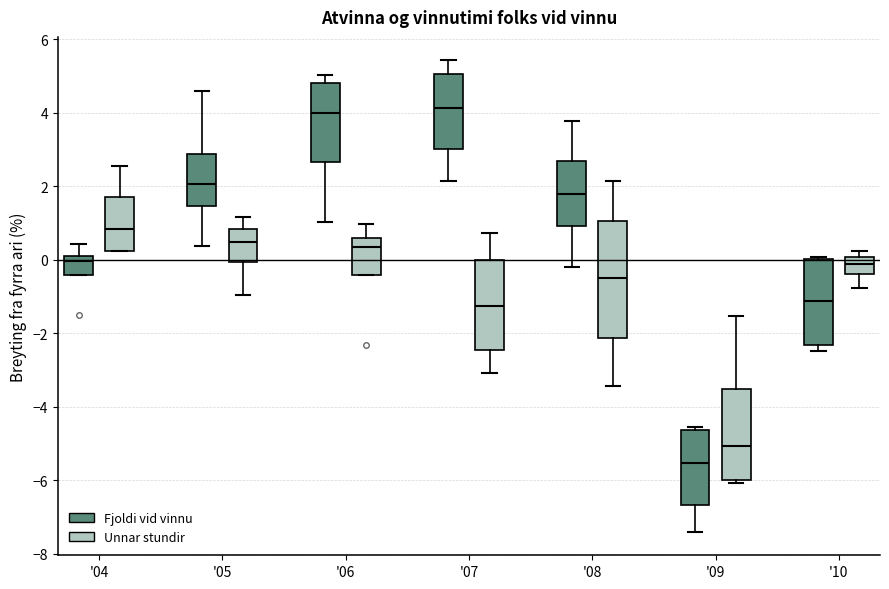

Which box is the tallest, from its lower edge to its upper edge?

'08 (Unnar stundir)